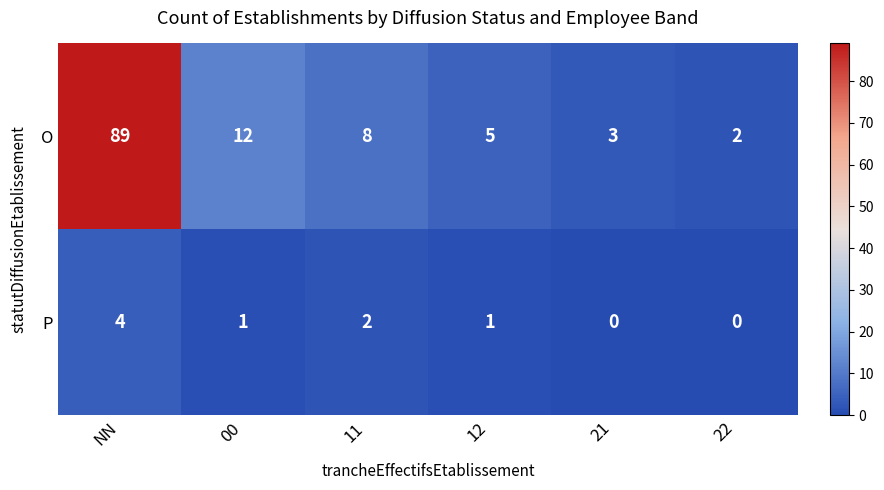

Is it true that P equals 1 at 12?

True